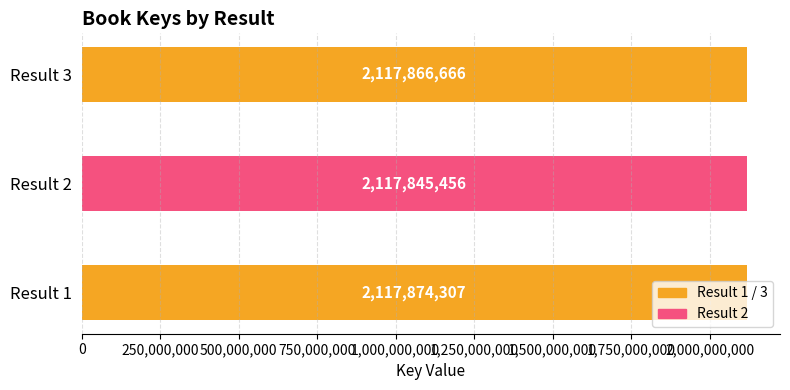

What is the difference between the maximum and second lowest values?

7641